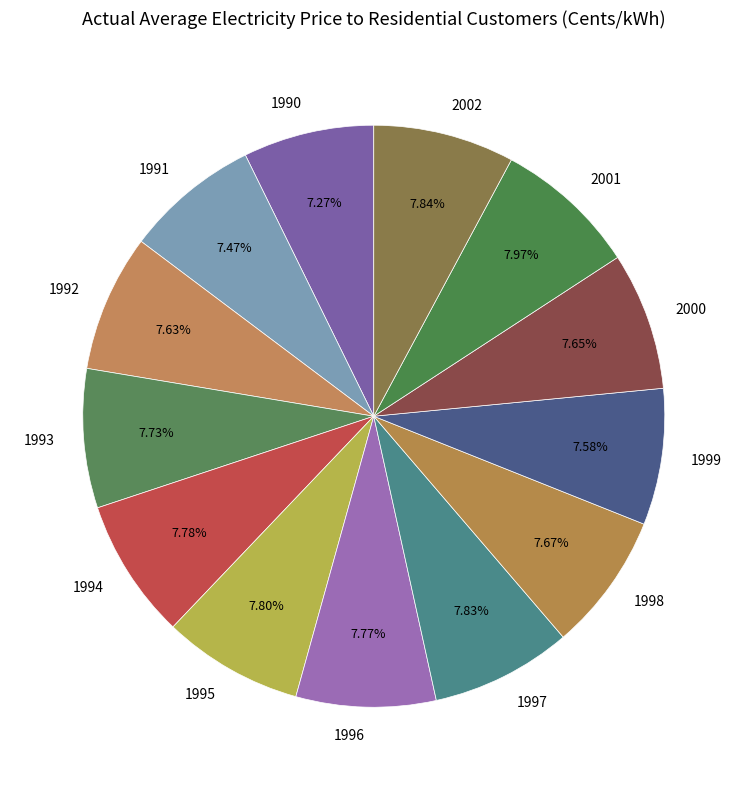

What percentage is NOT represented by 2002?

92.2%